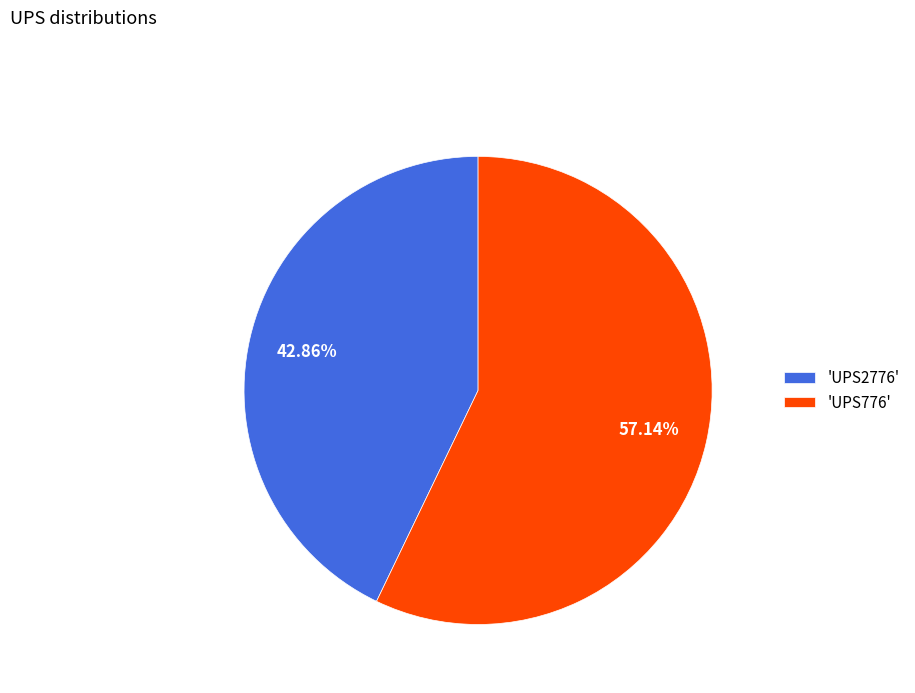

Do 'UPS776' and 'UPS2776' together represent more than half of the pie?

Yes